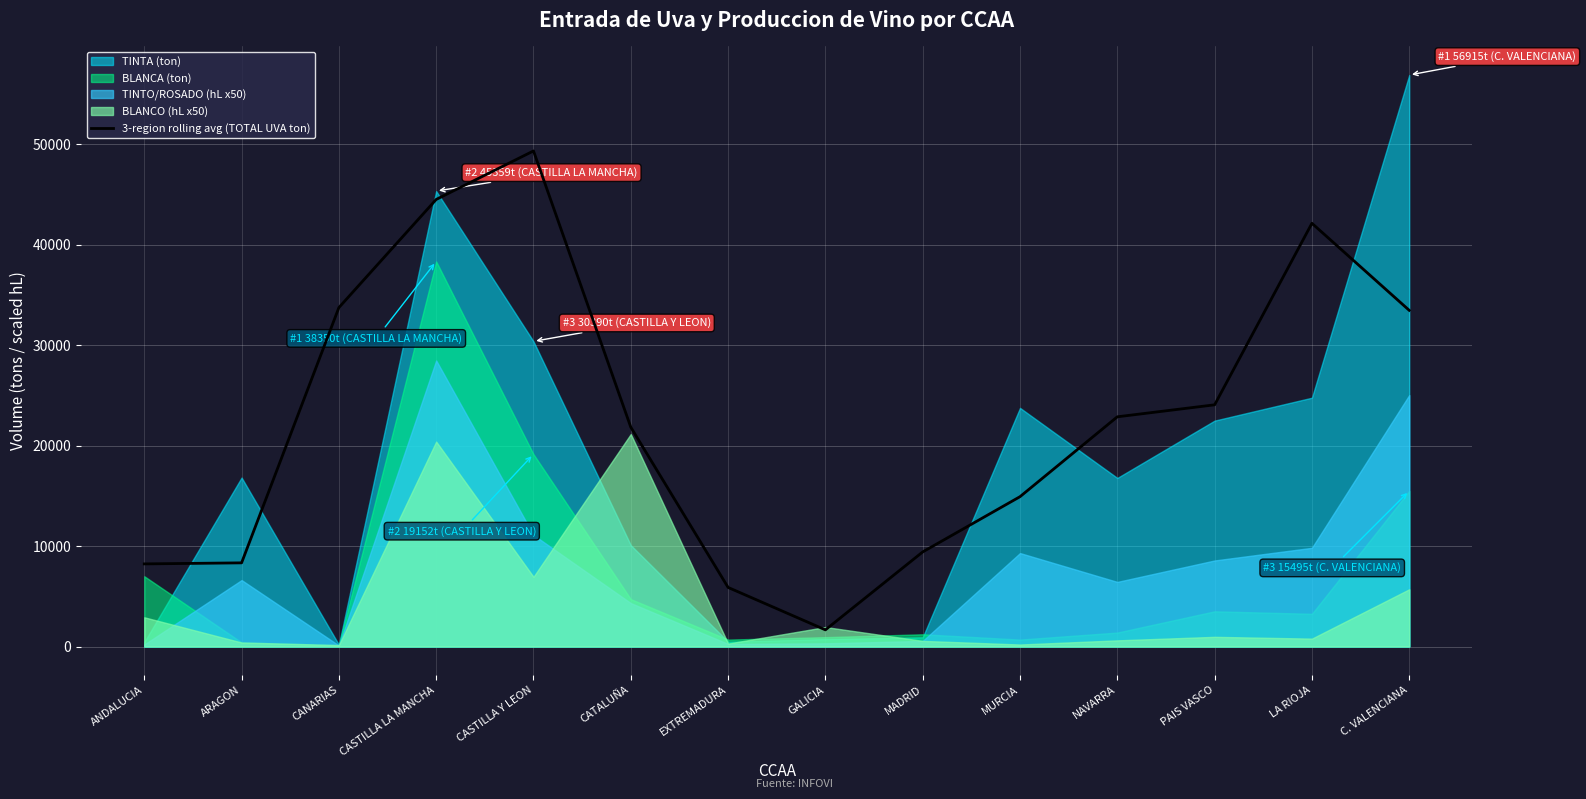

Which label corresponds to the smallest value in the chart?

GALICIA